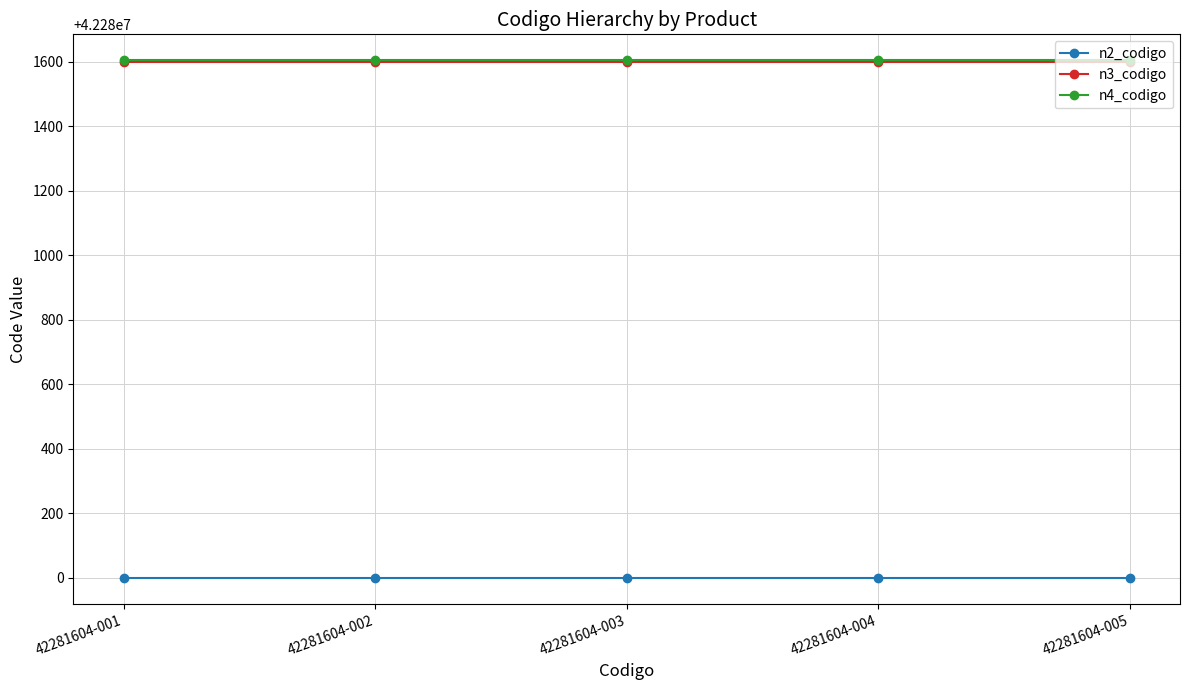

True or false: n3_codigo and n2_codigo intersect in this chart.

False